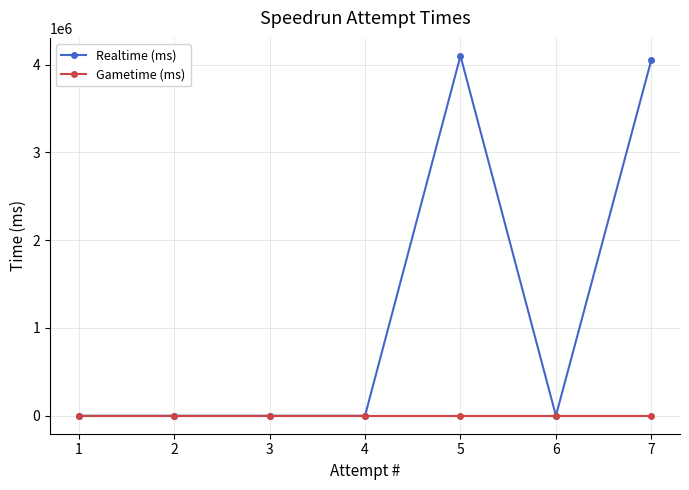

The value of Gametime (ms) at 7 is 0. True or false?

True